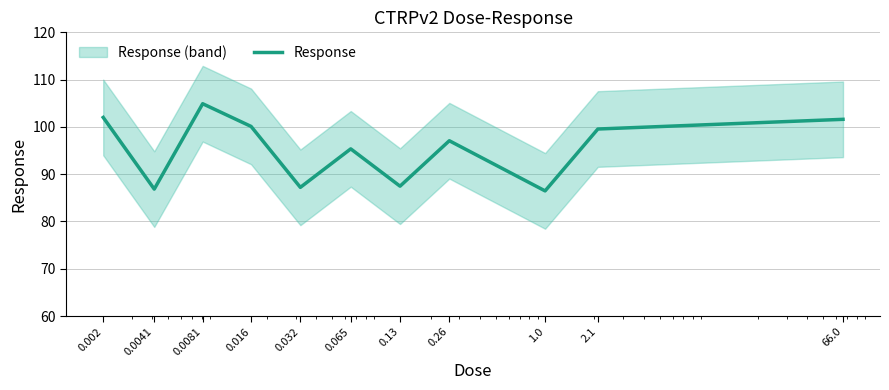

Reading left to right, extract all data points from this chart.

102.0	86.8	104.9	100.1	87.2	95.3	87.5	97.1	86.5	99.5	101.6